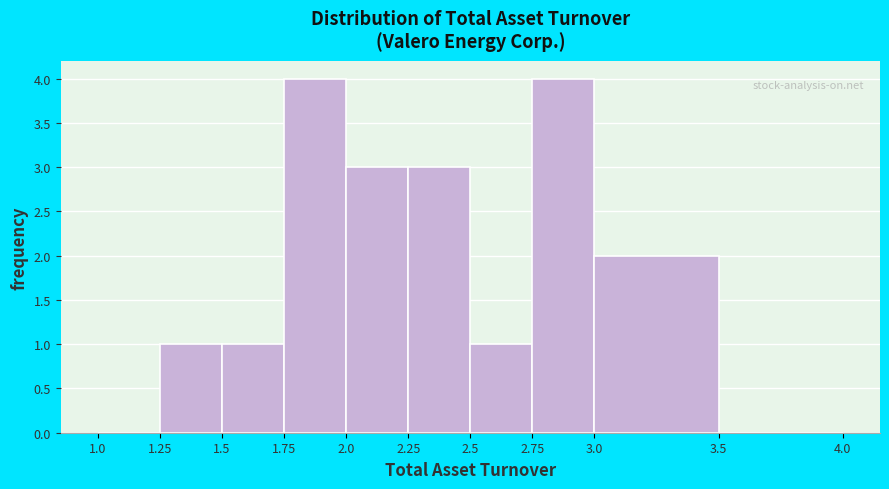

How tall is the bar that spans 1.25 to 1.5 on the x-axis? The values are not printed on the chart, so give them approximately, as read against the axis.

1